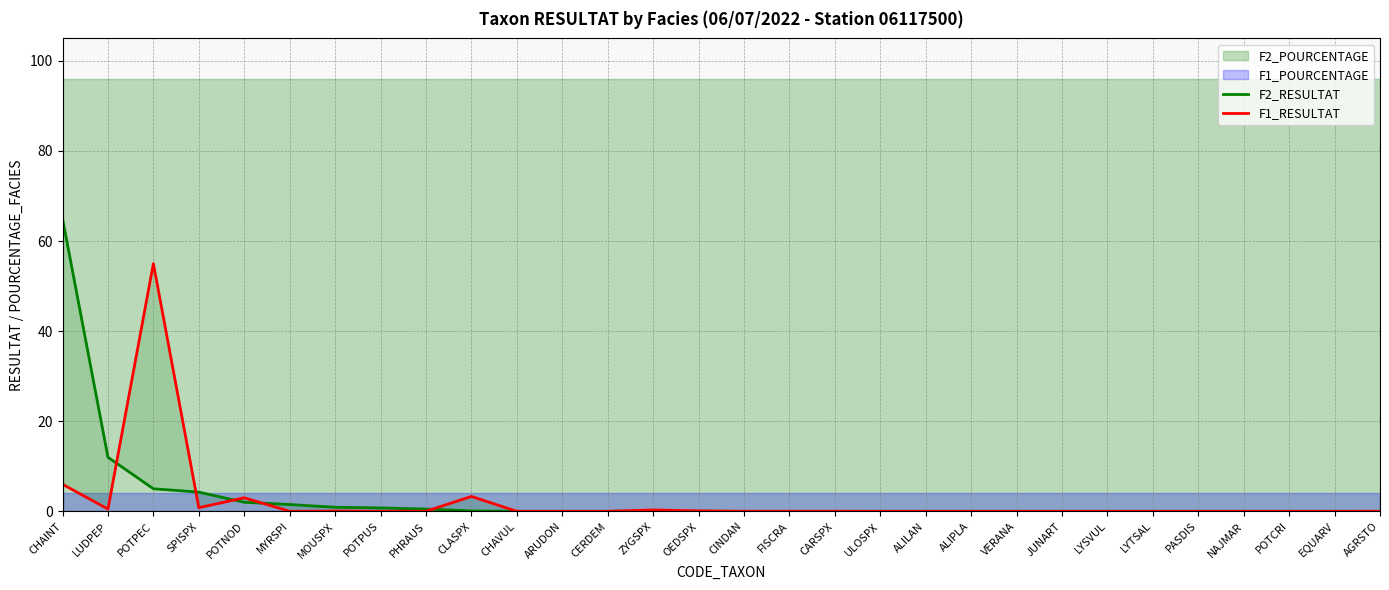

List the series in order of their overall mean, lowest first.

F1_RESULTAT, F2_RESULTAT